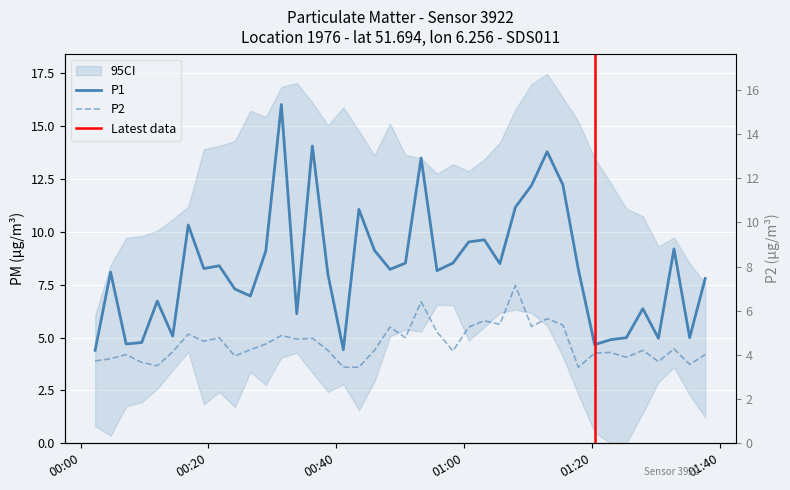

What is the value of the P2 point at the 25th from the left?

5.5